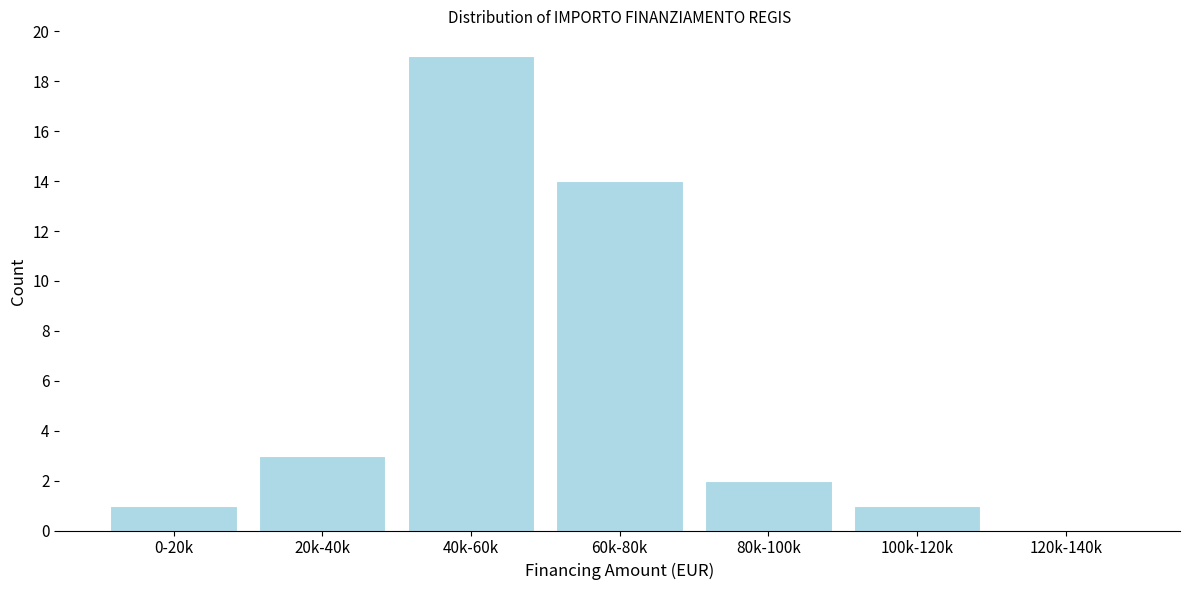

Reading left to right, extract all data points from this chart.

0-20k=1	20k-40k=3	40k-60k=19	60k-80k=14	80k-100k=2	100k-120k=1	120k-140k=0